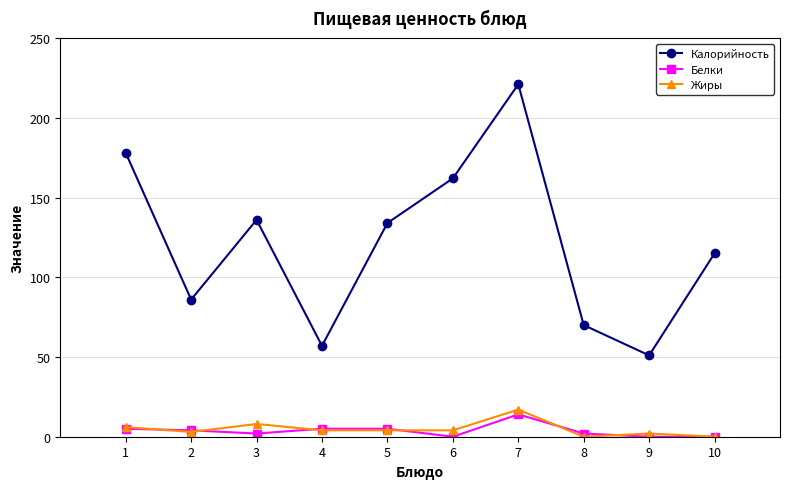

At which category is the sum across all series the highest?

7